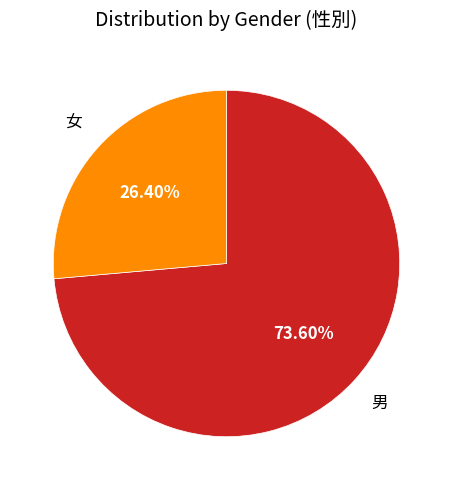

Is 女 the majority of the pie?

No